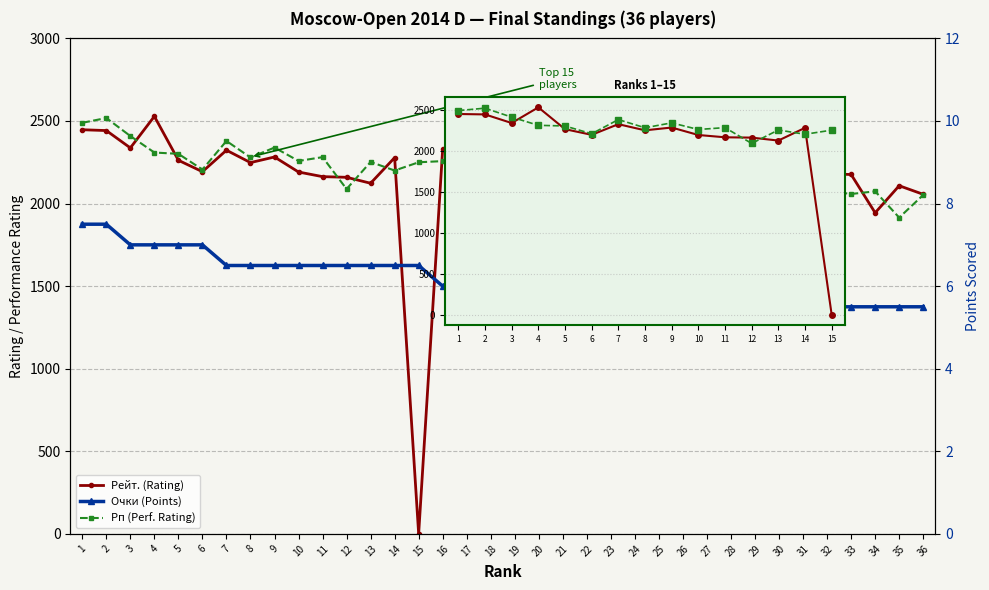

What is the average value of the Очки (Points) series?

6.2